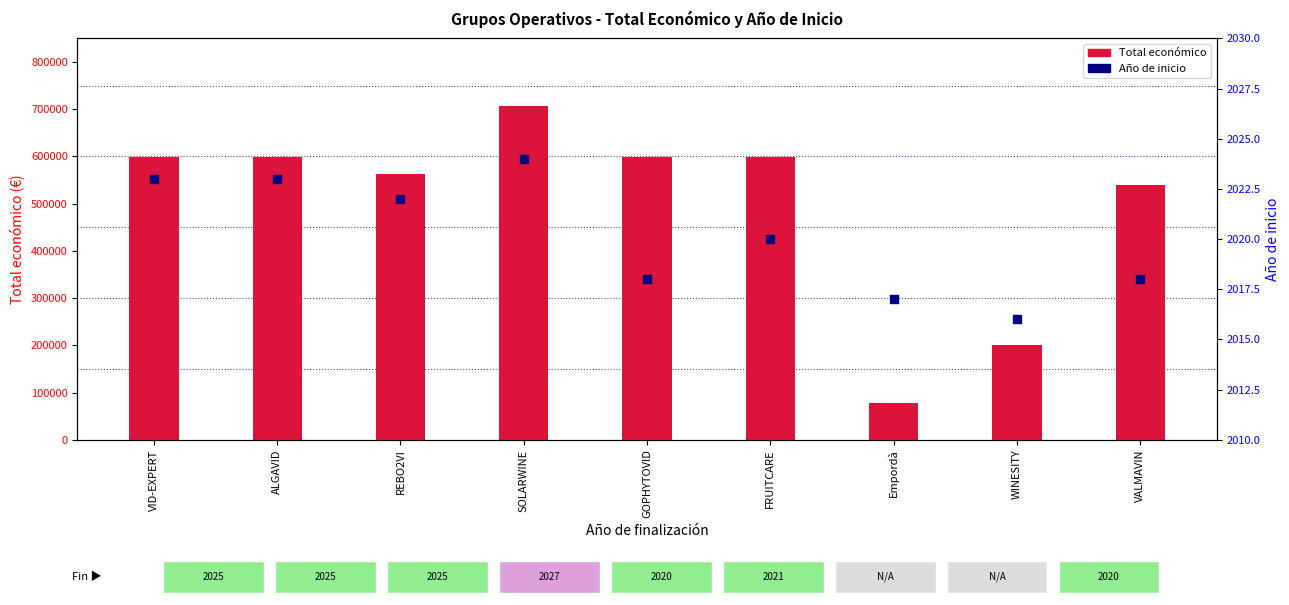

Which series contains the lowest Y value?

Año de inicio